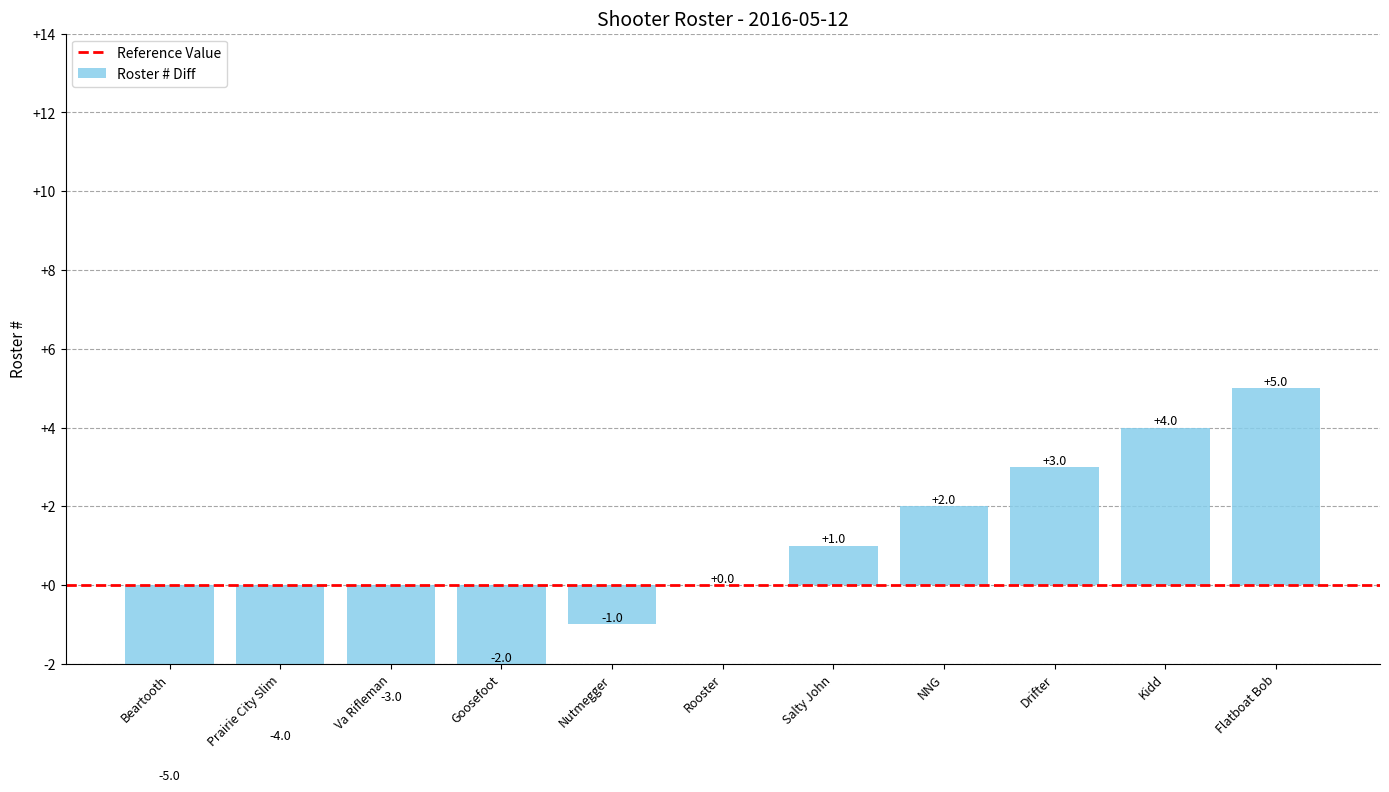

What is the sum of the values at Drifter and Prairie City Slim?

-1